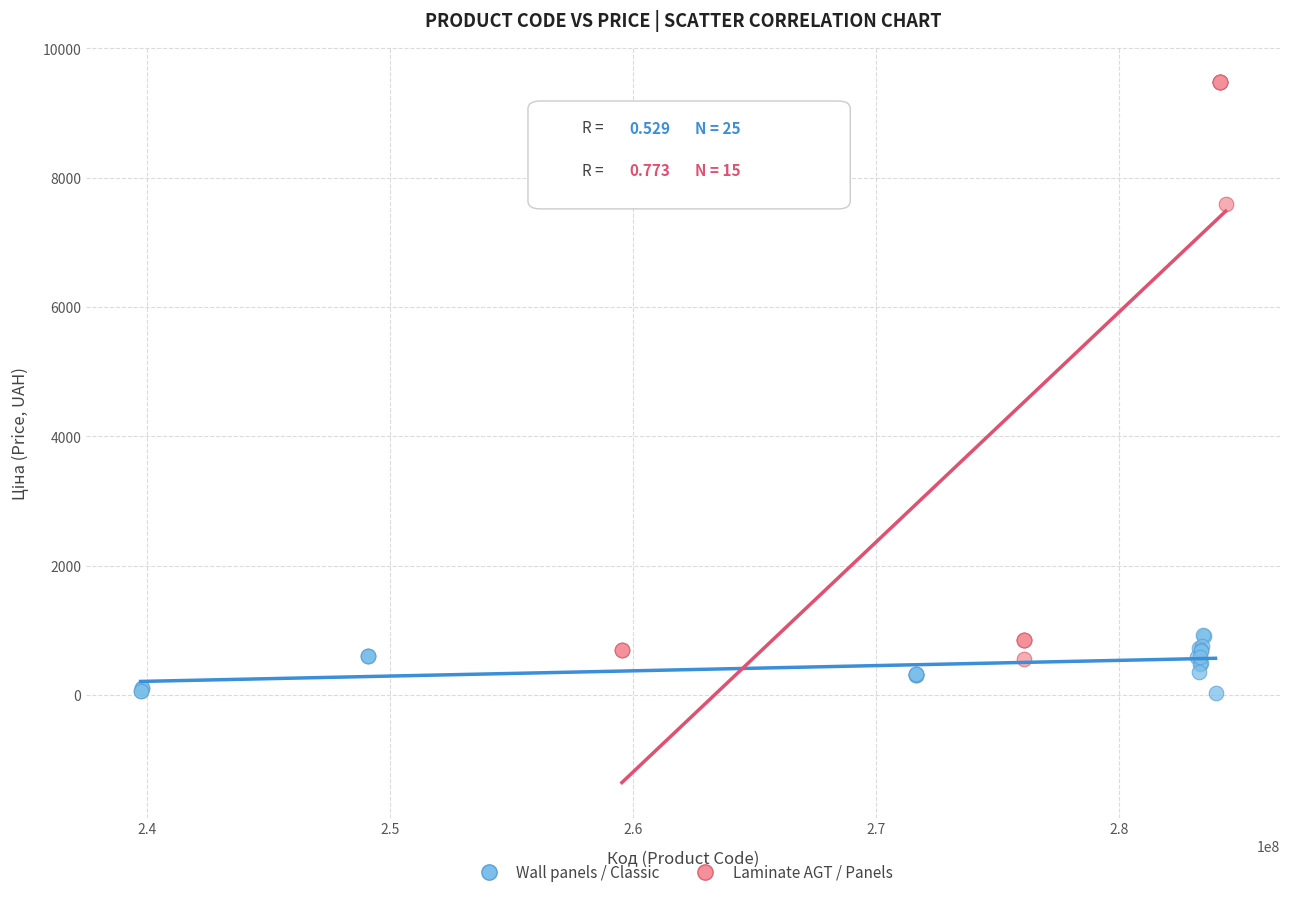

Which series reaches the minimum Y coordinate?

Wall panels / Classic